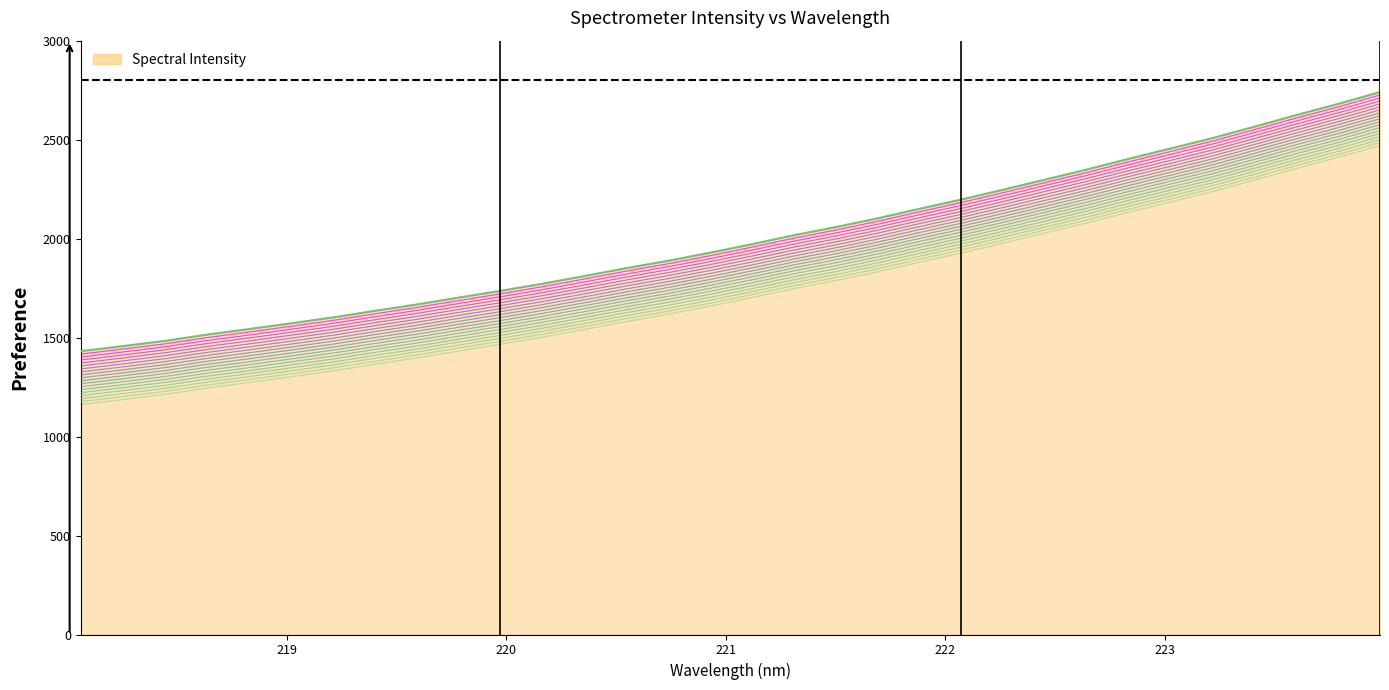

At which category does the chart reach its peak across all series?

223.9802